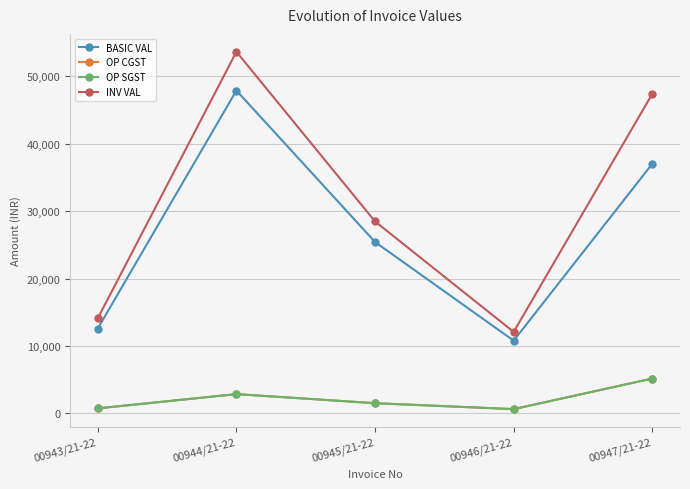

Is this an area chart (filled region under the line)?

No